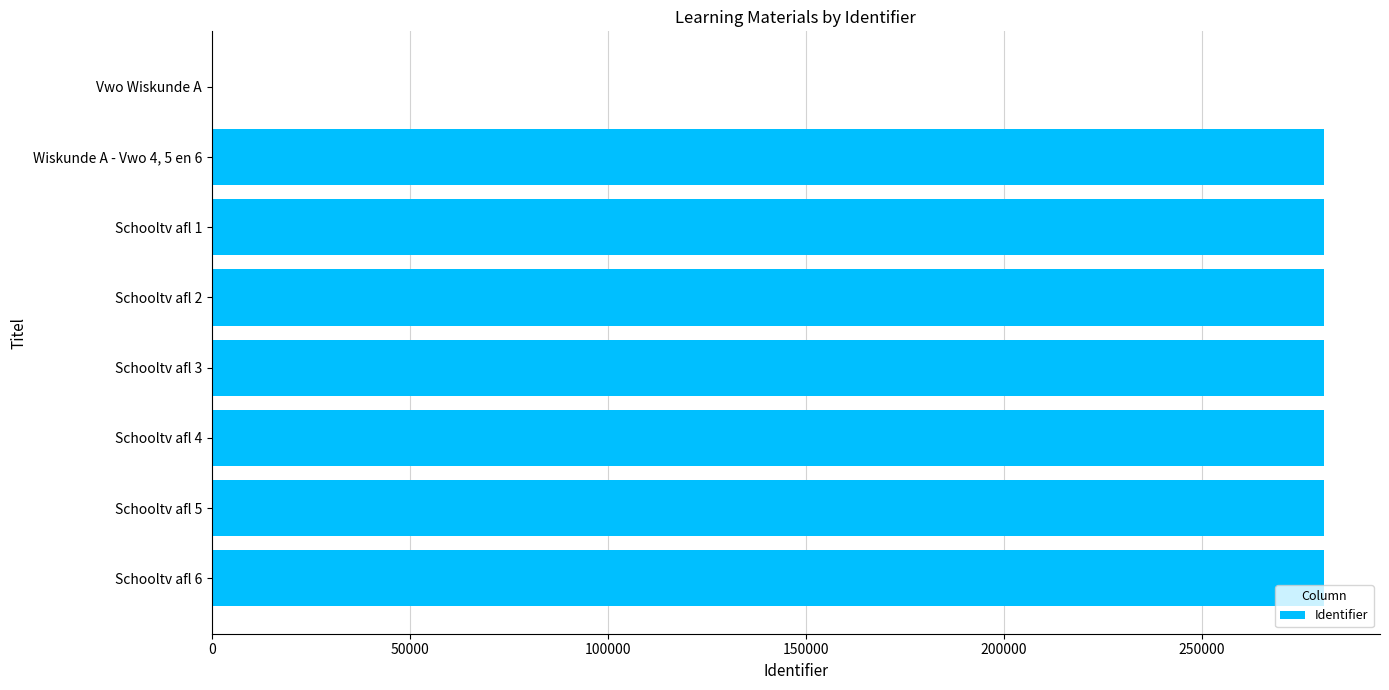

What is the sum of all values?

1966838